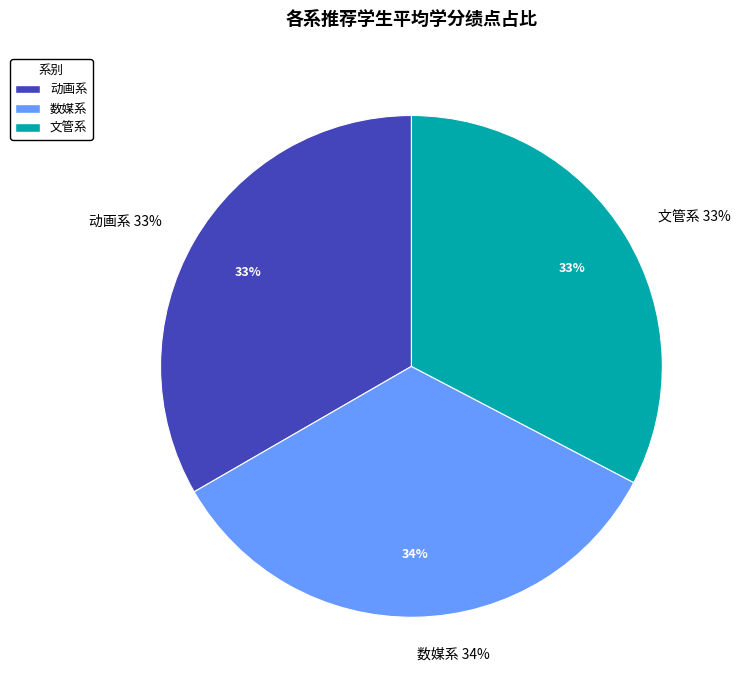

Rank the categories by value from highest to lowest.

数媒系, 动画系, 文管系